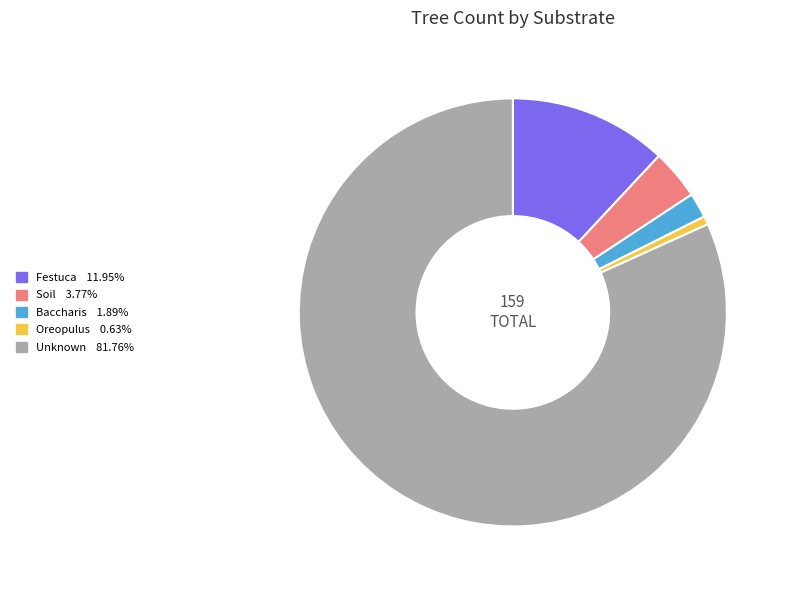

Is there a majority slice in this chart?

Yes